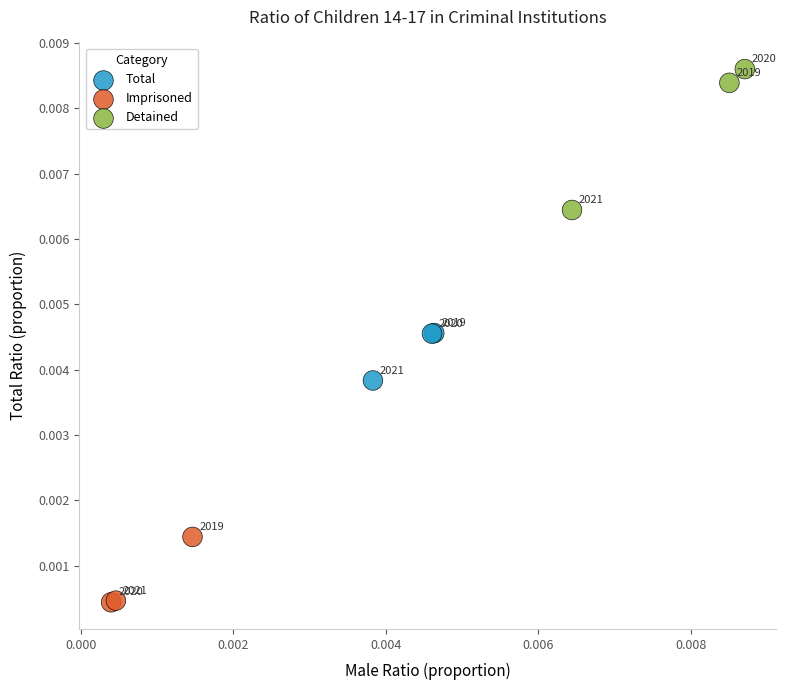

Which series reaches the maximum Y coordinate?

Detained